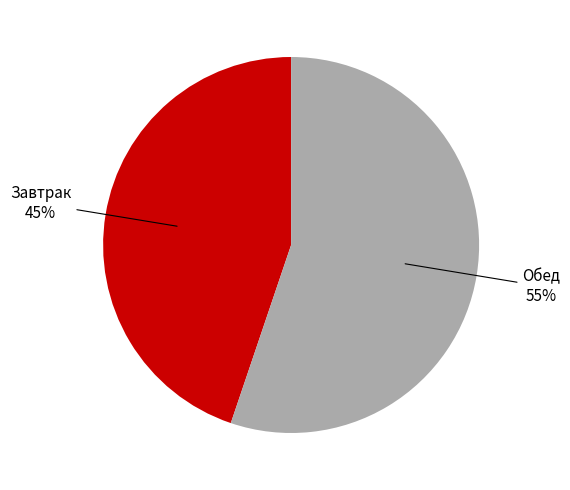

To the nearest percent, what is the difference between the largest and smallest slice percentages?

10%